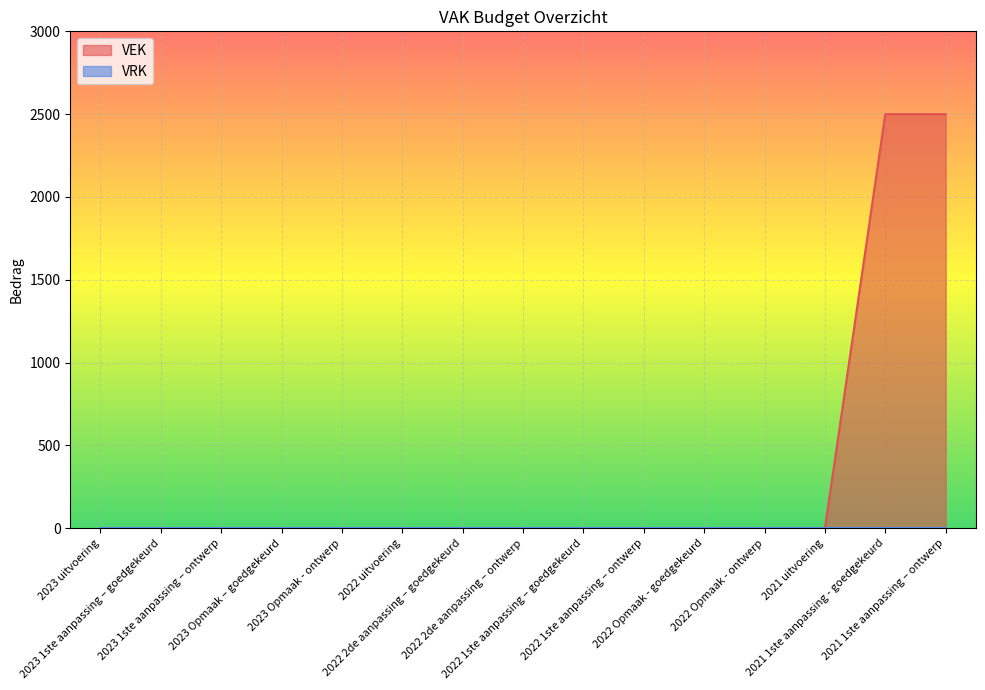

What position from the left is 2023 Opmaak - ontwerp?

5